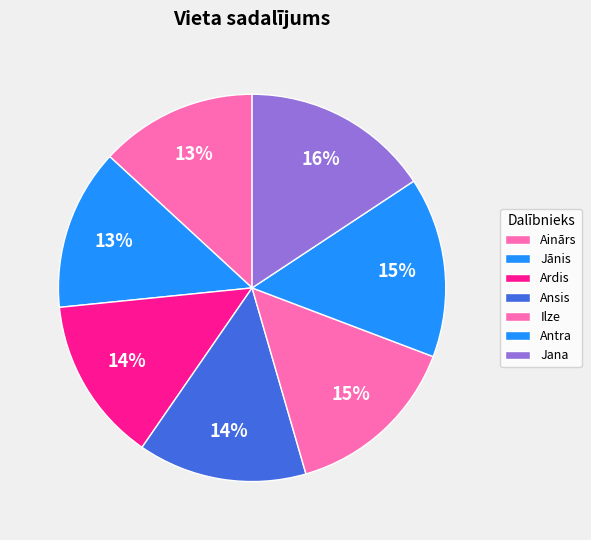

To the nearest percent, what is the difference between the largest and smallest slice percentages?

3%